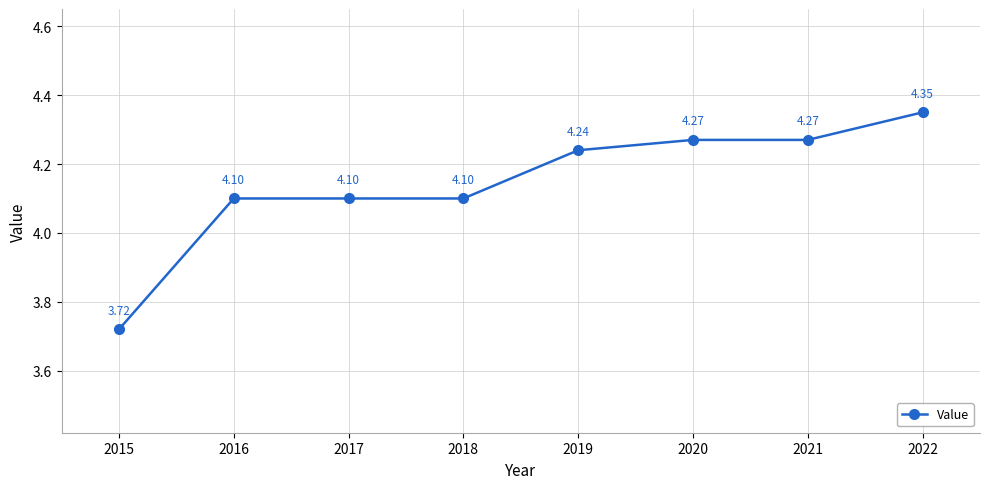

True or false: there are more than 2 points higher than both neighbors.

False